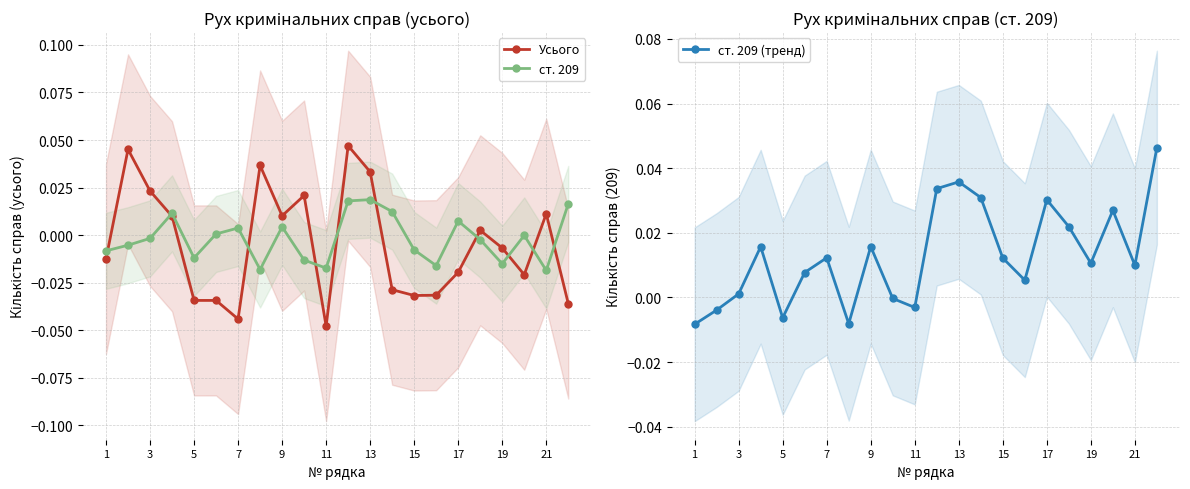

How many series are shown in this chart?

3